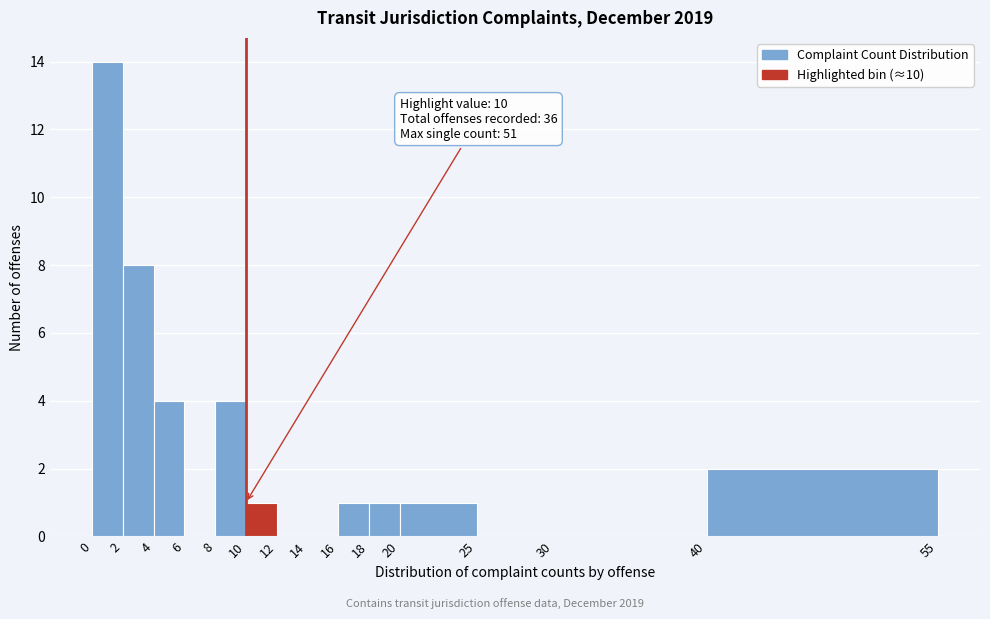

Which range on the x-axis has the tallest bar?

0 to 2